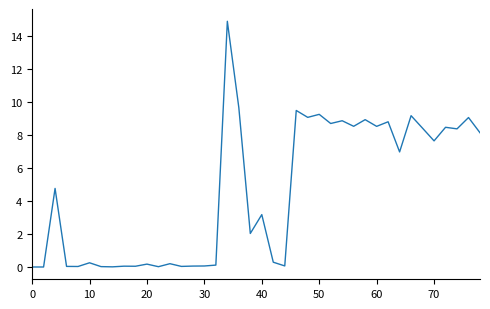

What is the maximum value shown in the chart?

14.9